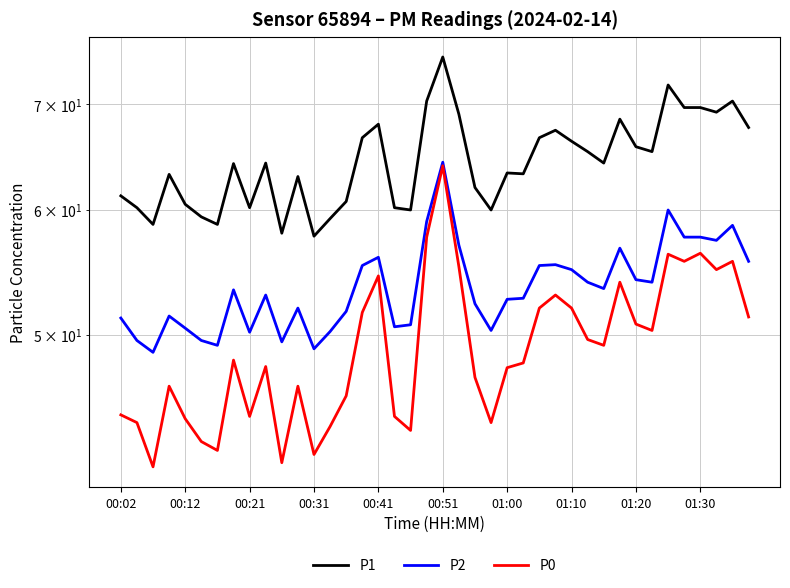

Does the chart have visible grid lines?

Yes